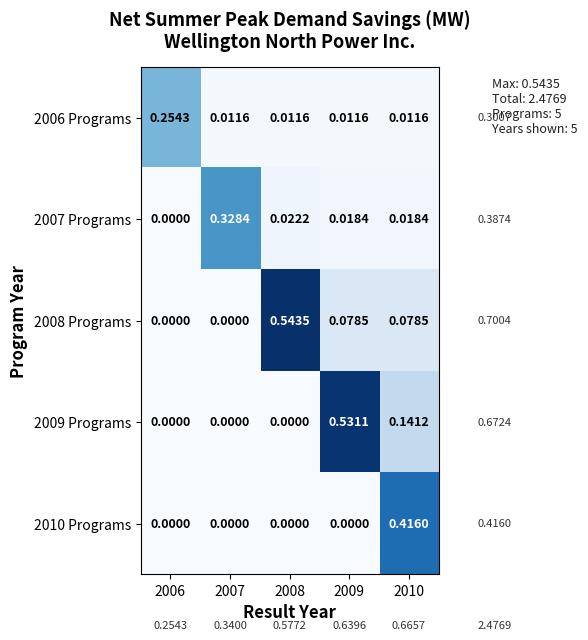

Is the value of 2010 Programs at 2010 greater than the value of 2008 Programs at 2007?

Yes